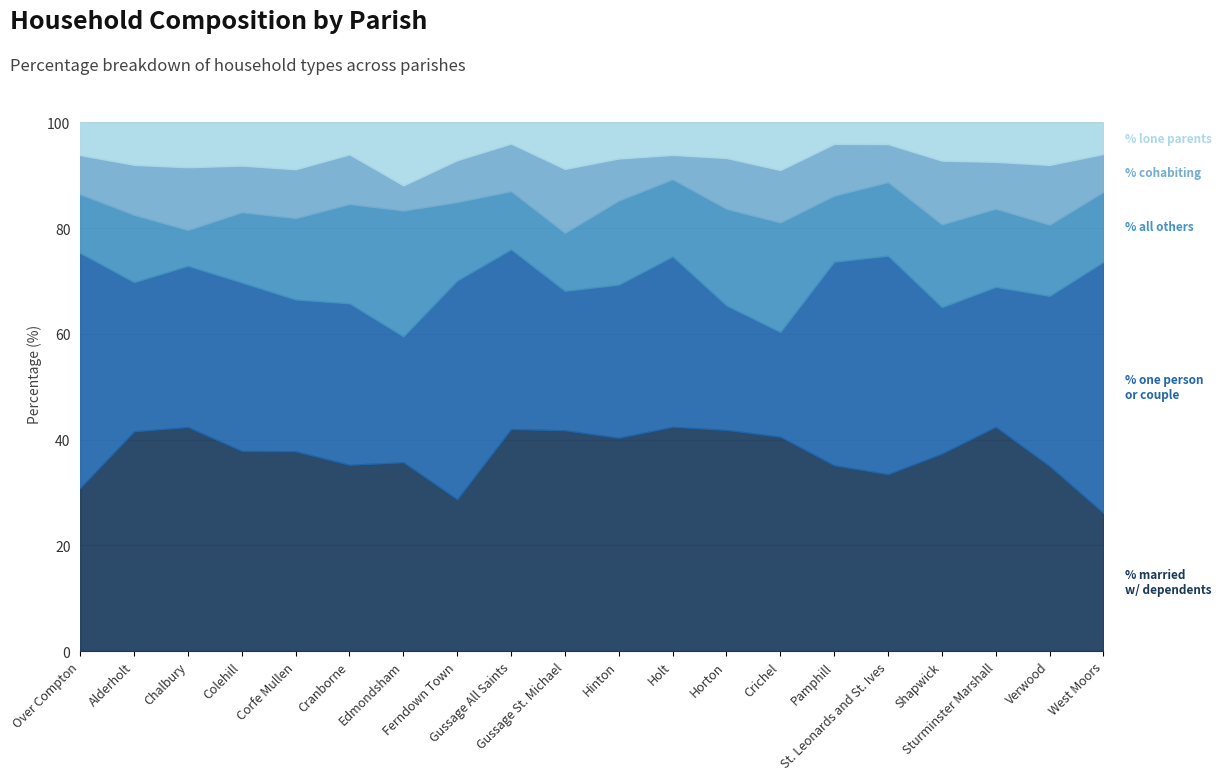

Which has a higher value, Colehill or Pamphill?

Colehill